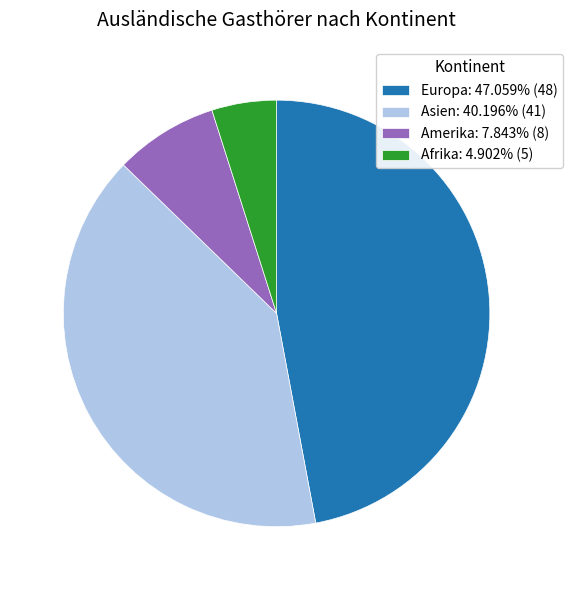

What is the ratio of the value at Europa: 47.059% (48) to the value at Asien: 40.196% (41)?

1.2